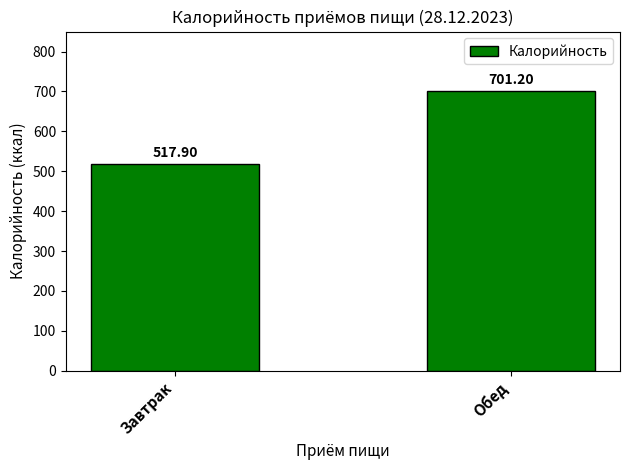

Rank the categories by value from lowest to highest.

Завтрак, Обед